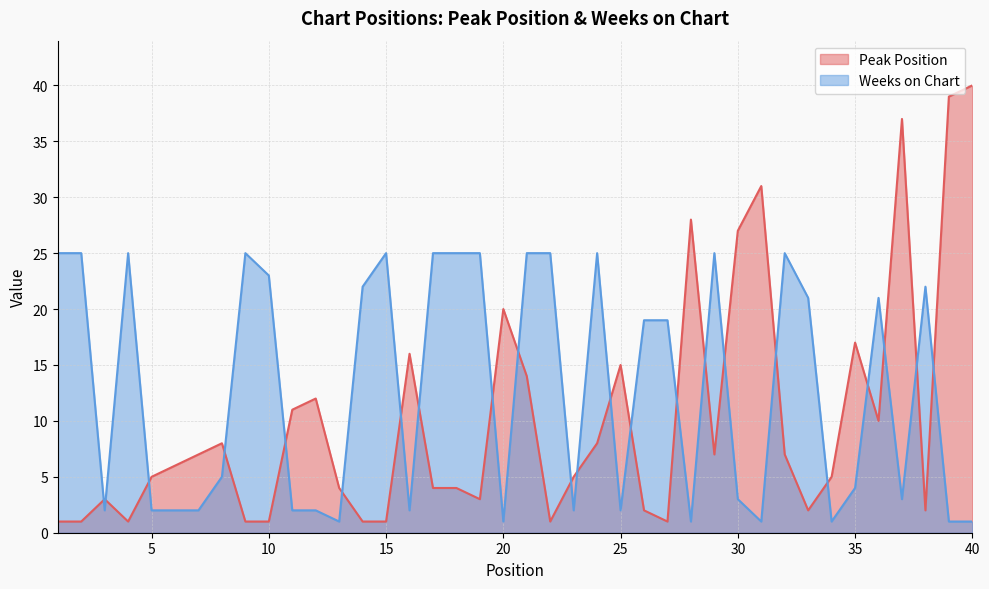

What is the value of the Peak Position point at the 9th from the left?

1